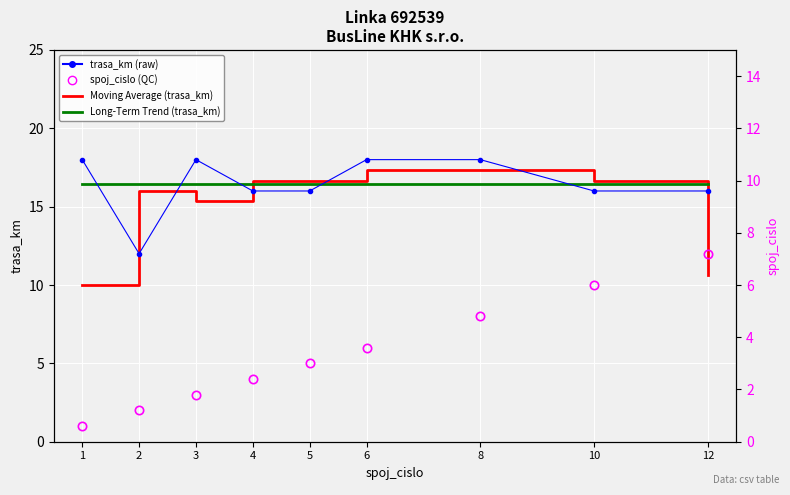

Where is Moving Average (trasa_km) nearest to the value 13?

3